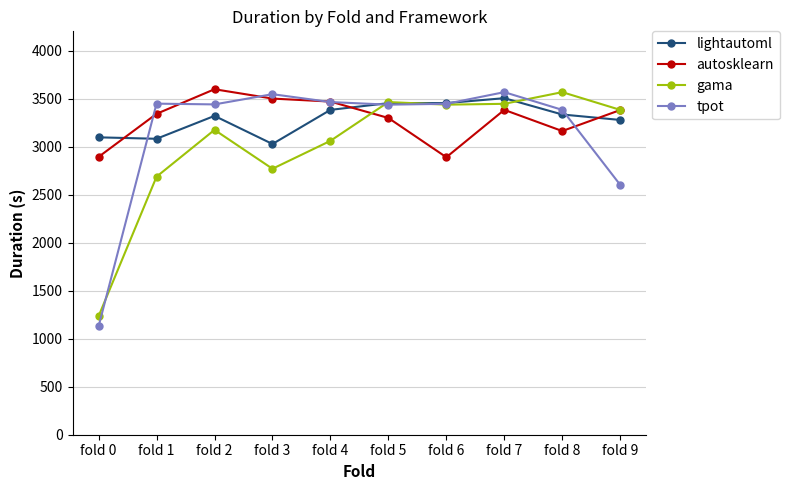

What is the maximum value for gama?

3566.8